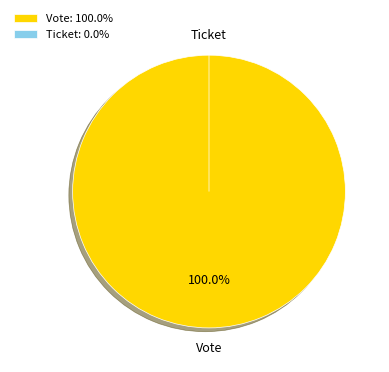

Which category has the smallest portion of the pie?

Ticket